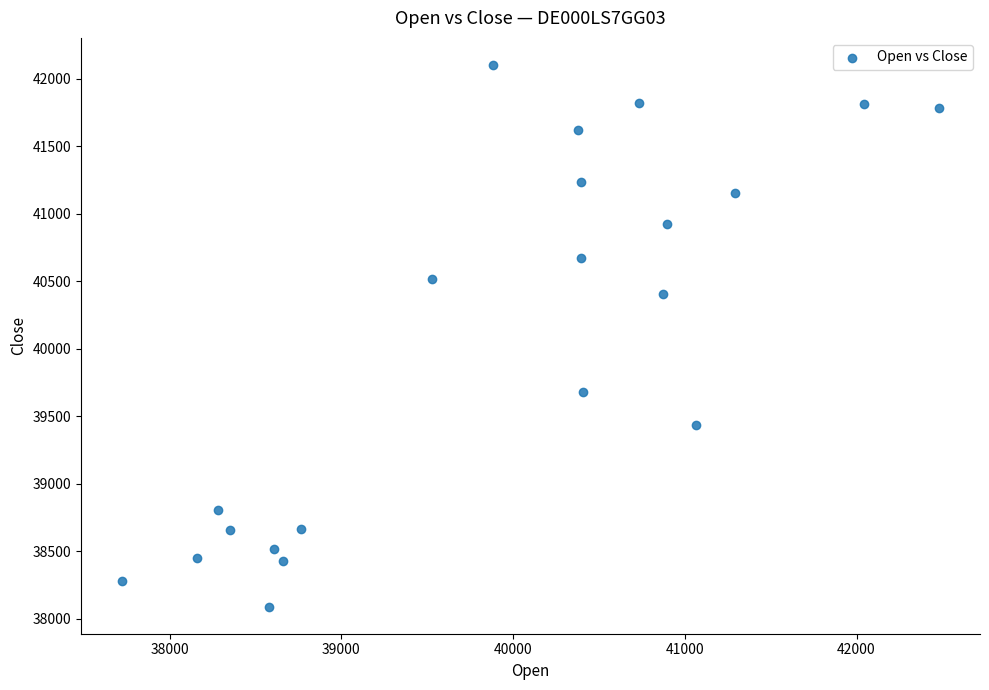

What Y value in the scatter plot is closest to 40095?

40401